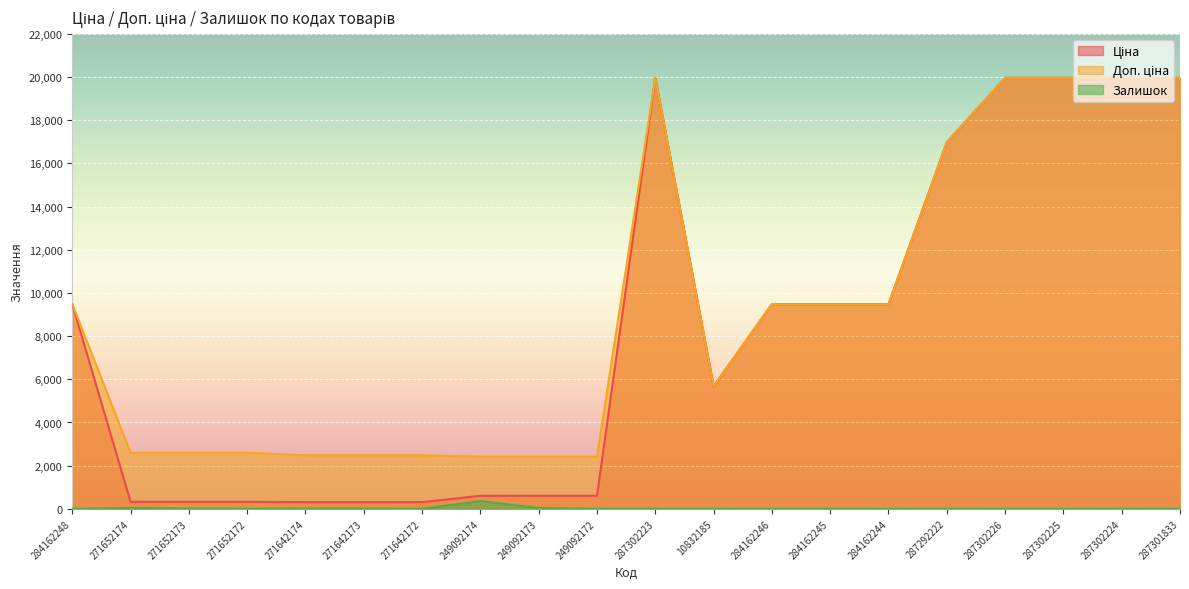

Is the value of Ціна at 10832185 greater than the value of Залишок at 284162244?

Yes